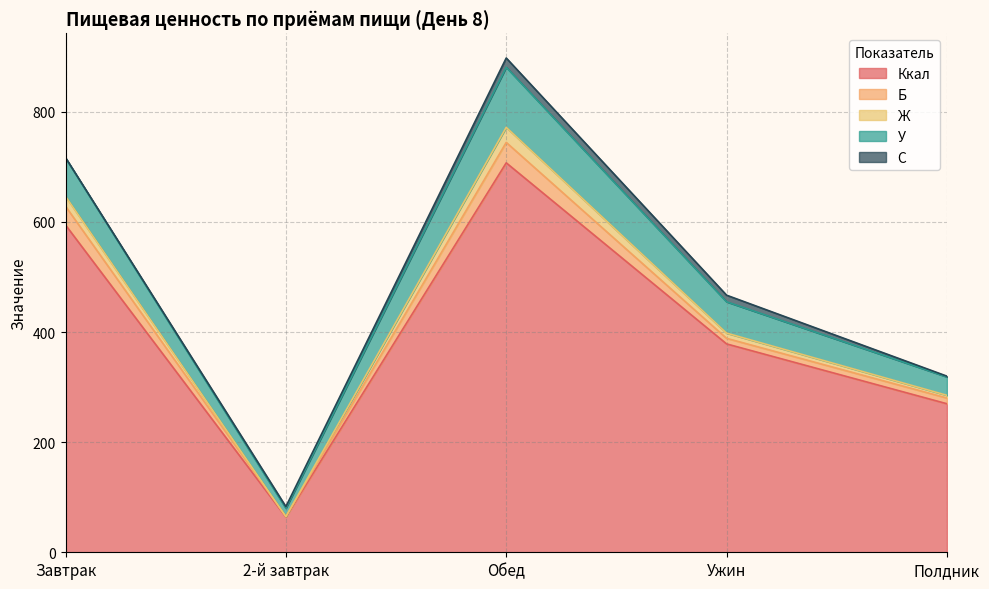

Reading left to right, what are all the values shown in this chart?

Ккал: 594.5	64.0	707.4	378.5	269.8
Б: 34.0	0.8	37.1	10.1	10.4
Ж: 18.0	0.0	27.4	9.5	4.9
У: 69.7	15.2	109.1	56.9	33.4
С: 0.7	3.0	16.8	12.0	1.4